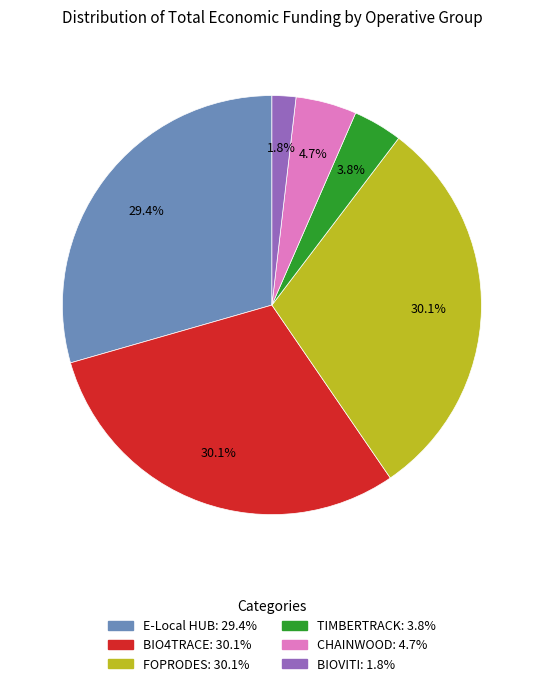

Is TIMBERTRACK the majority of the pie?

No